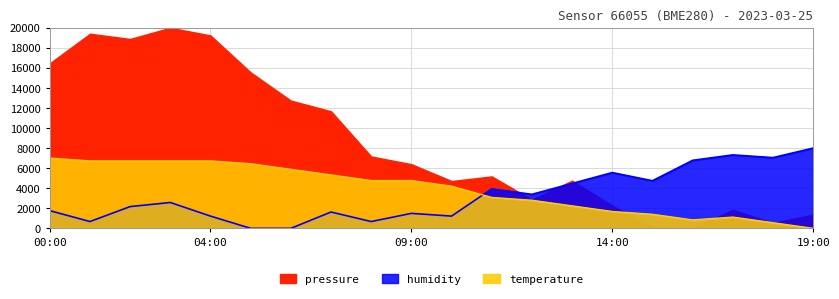

How many data points in humidity are less than 2576?

10